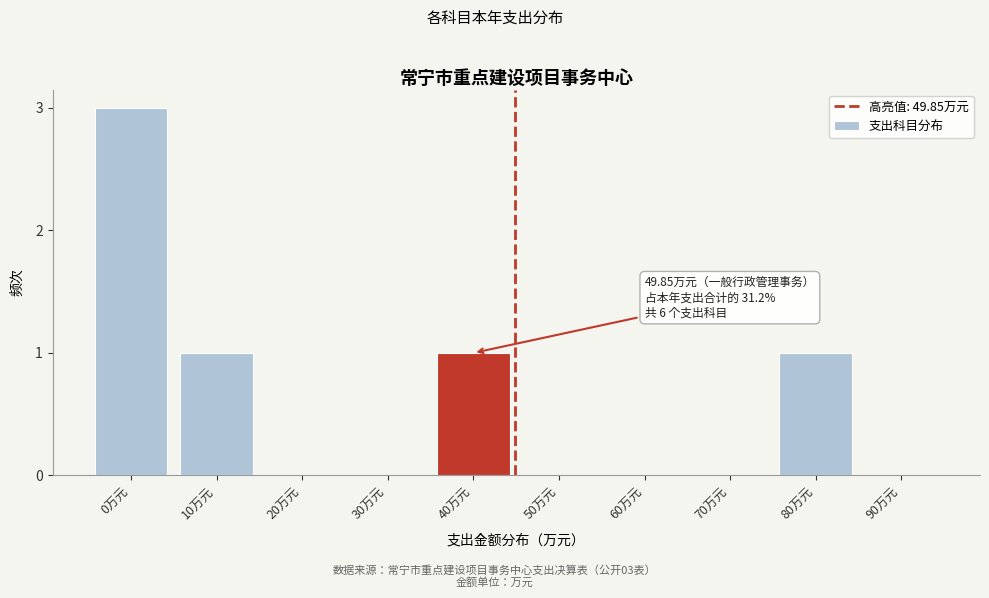

Reading left to right, what are all the values shown in this chart?

0万元=3	10万元=1	20万元=0	30万元=0	40万元=1	50万元=0	60万元=0	70万元=0	80万元=1	90万元=0